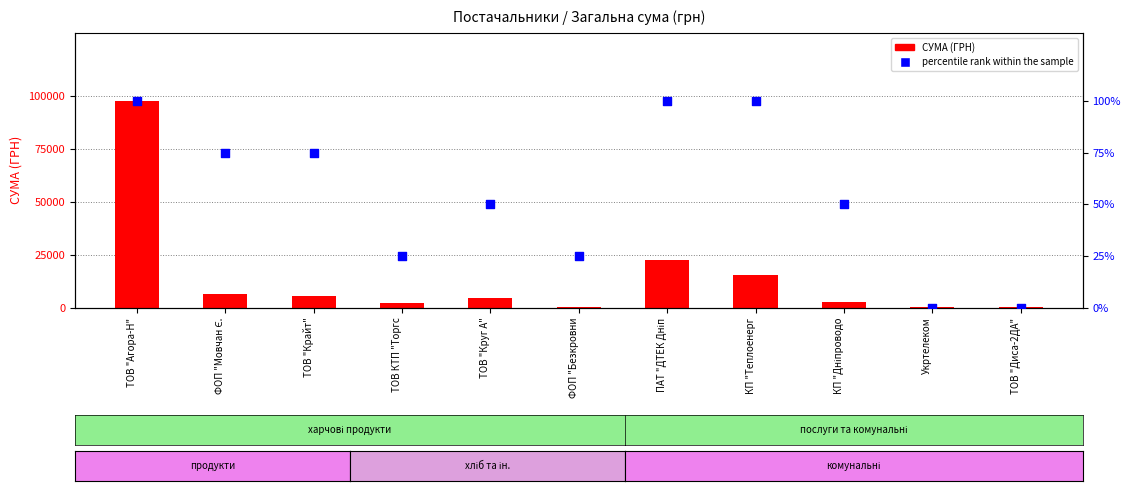

Which series reaches the minimum Y coordinate?

percentile rank within the sample